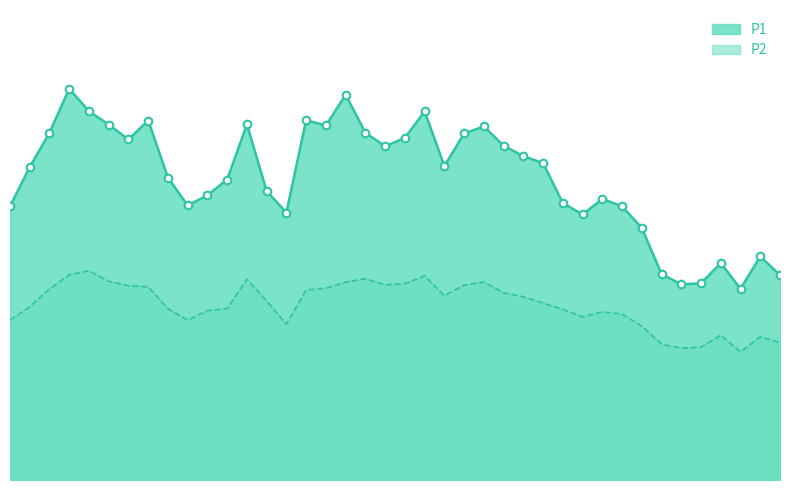

At how many categories does at least one series exceed 55?

33